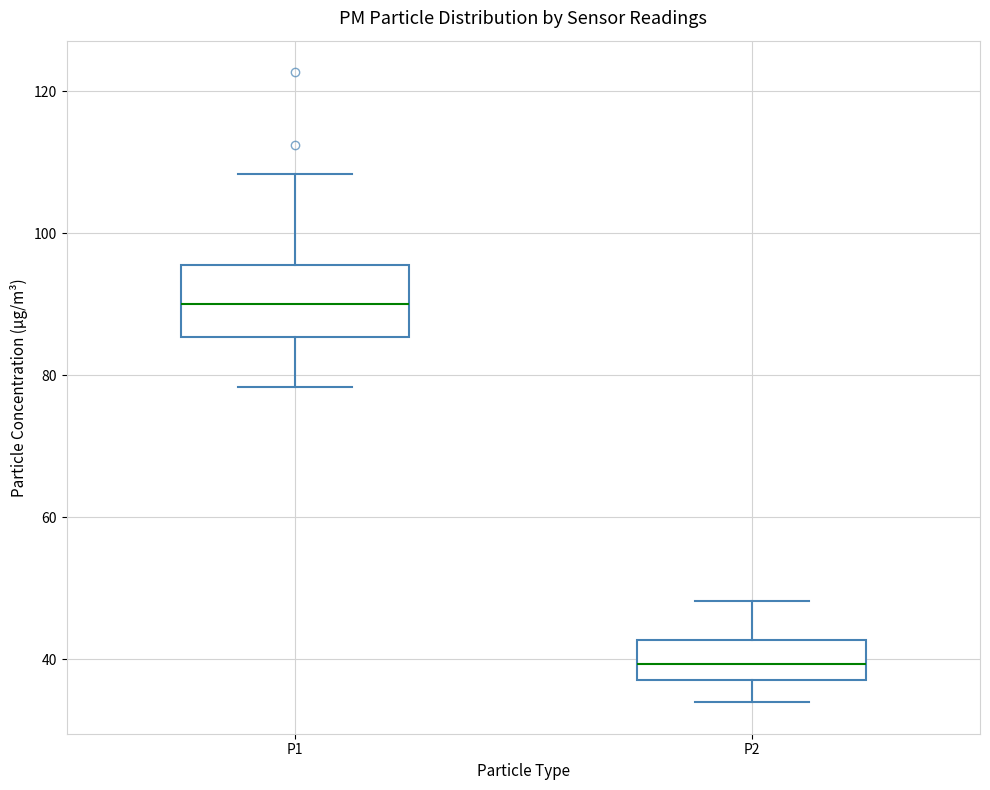

Reading left to right, read every box against the y-axis: the position of its median line, the range the box covers, and the ends of its whiskers. The values are not printed on the chart, so give them approximately, as read against the axis.

P1: median 90, box 86 to 96, whiskers 78 to 108
P2: median 40, box 38 to 42, whiskers 34 to 48